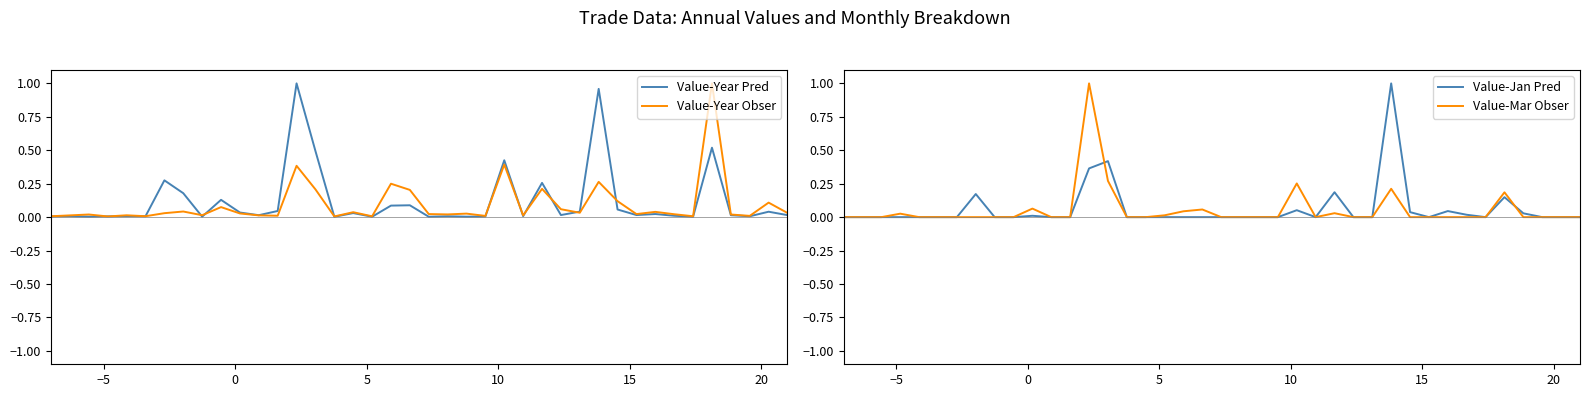

Count the number of data series in this chart.

4